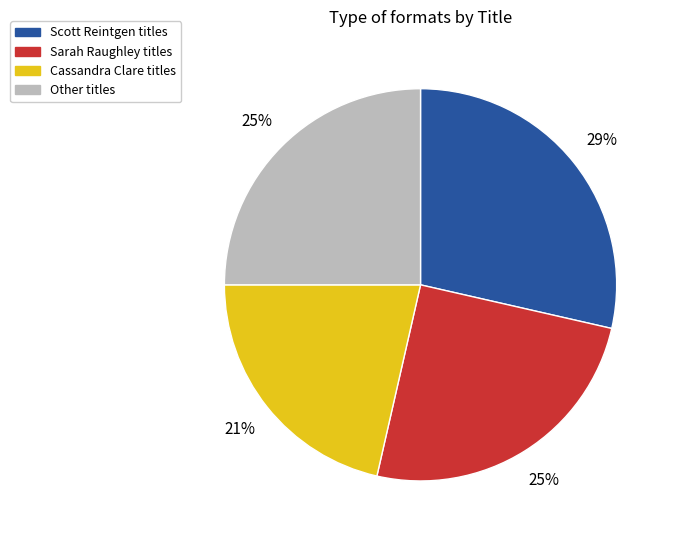

To the nearest percent, what is the average slice percentage?

25%